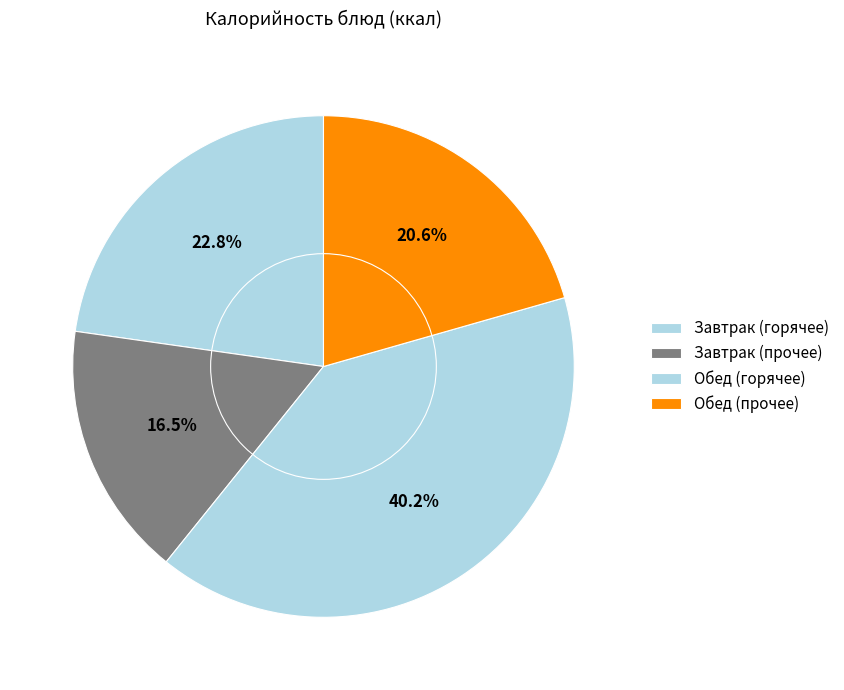

Is there any slice that represents more than half of the pie?

No